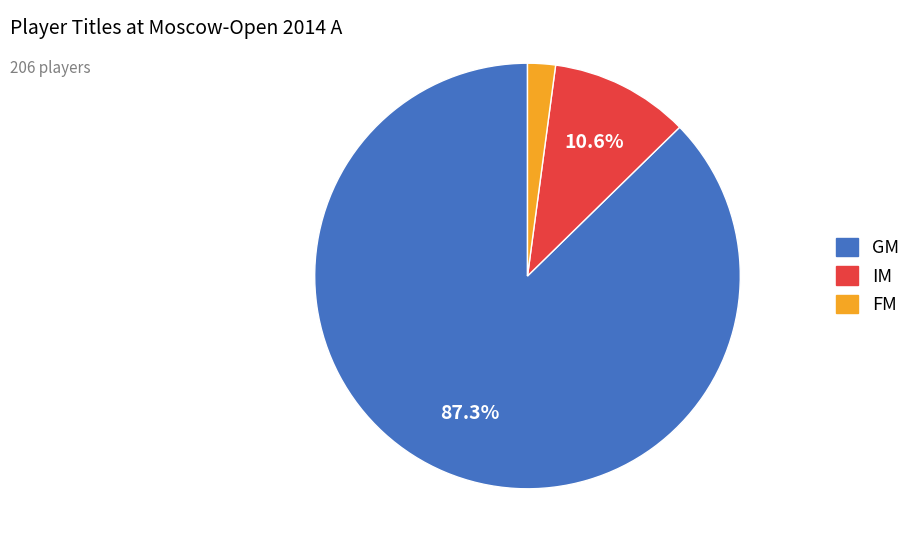

Which category has the biggest portion of the pie?

GM